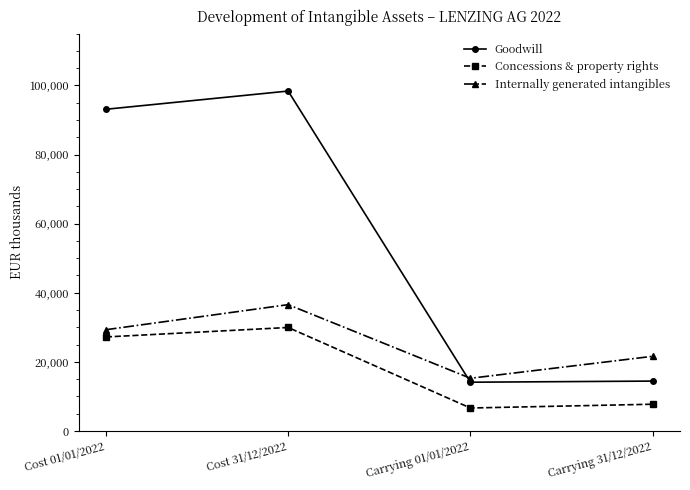

Which series has the largest range (max minus min)?

Goodwill